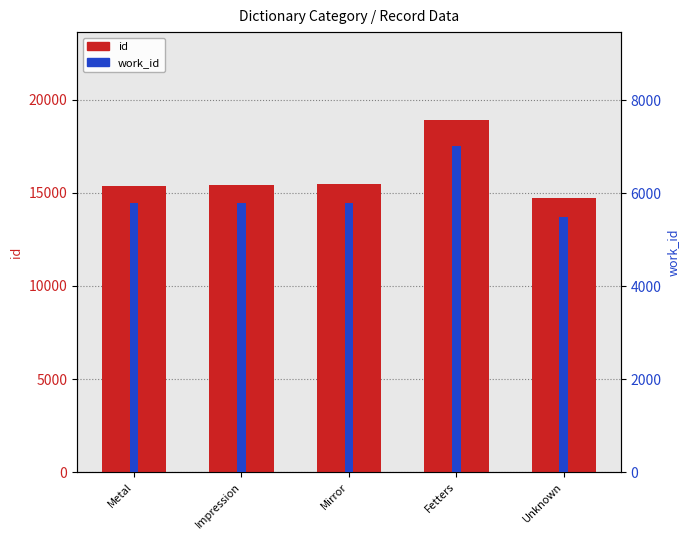

What is the difference between the highest and lowest values at Mirror?

9668